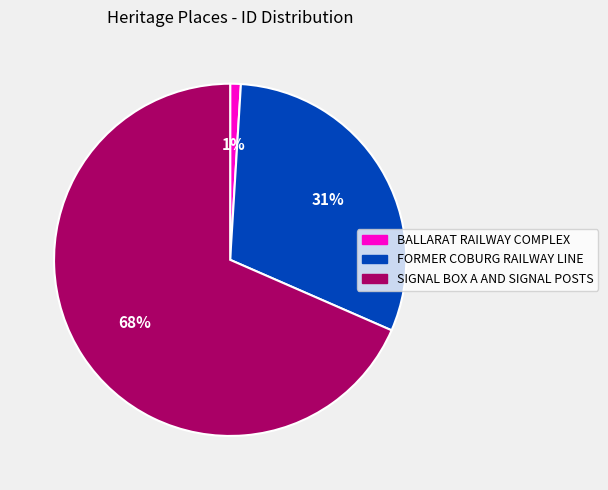

Is the sum of FORMER COBURG RAILWAY LINE and SIGNAL BOX A AND SIGNAL POSTS greater than half?

Yes